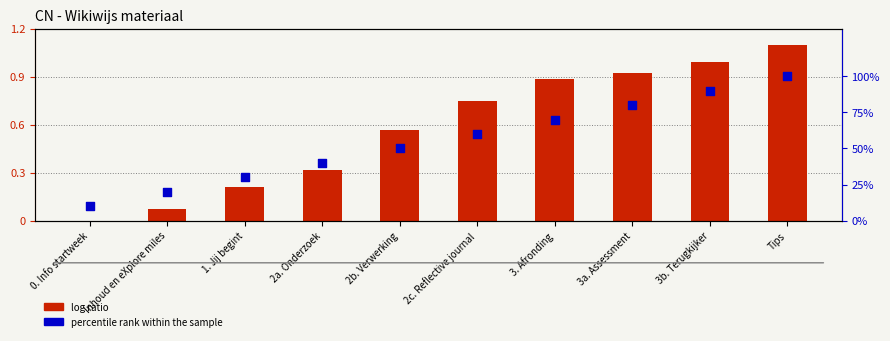

At which category is the sum across all series the highest?

Tips